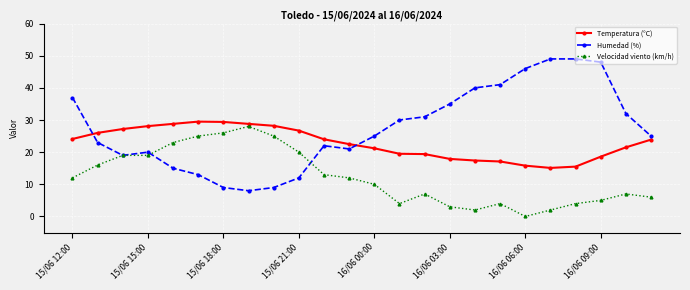

After their last crossing, which series has the higher values: Humedad (%) or Velocidad viento (km/h)?

Humedad (%)